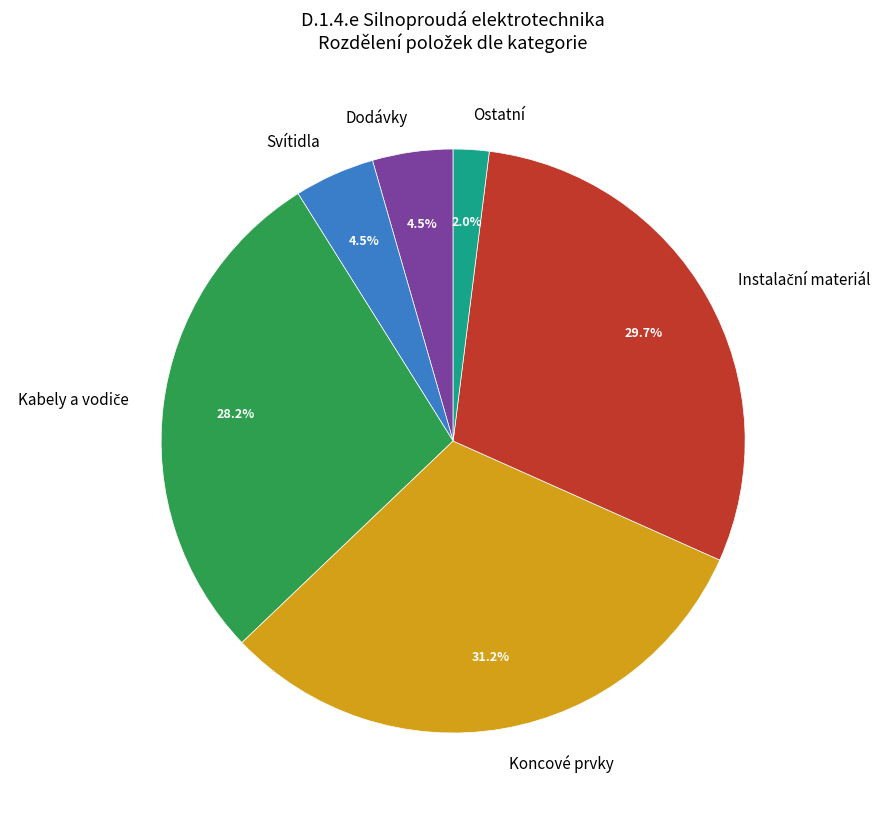

Does any single category account for the majority?

No